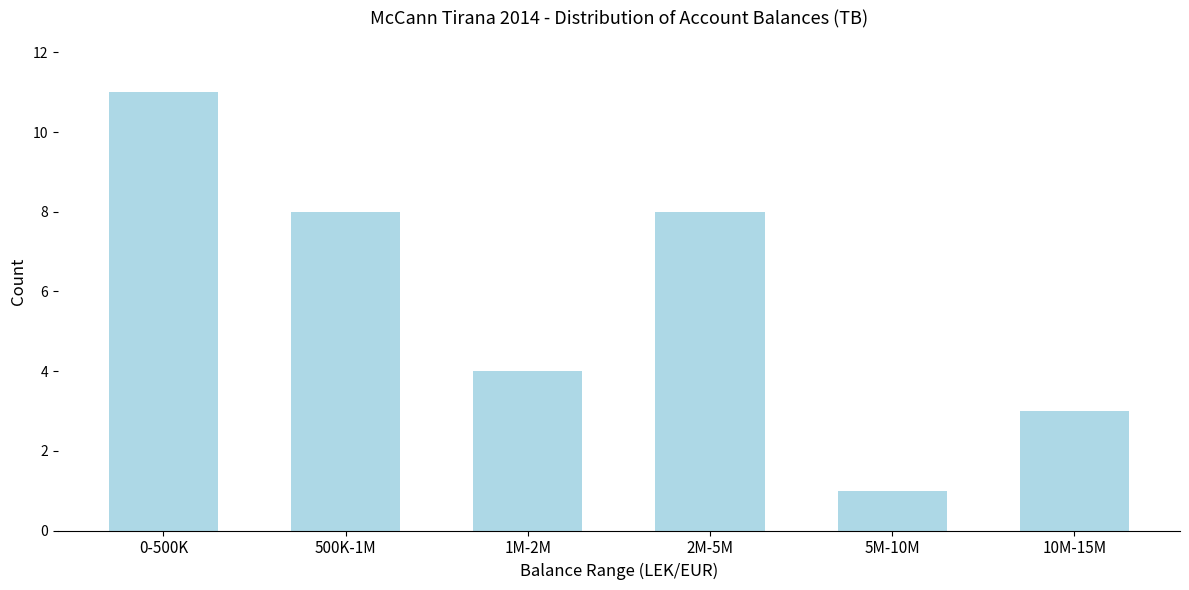

Reading left to right, list all the values displayed in this chart.

0-500K=11	500K-1M=8	1M-2M=4	2M-5M=8	5M-10M=1	10M-15M=3